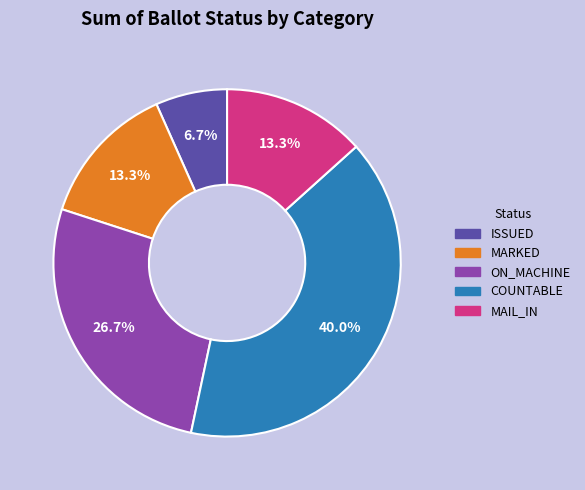

What is the ratio of the value at COUNTABLE to the value at MARKED?

3.0